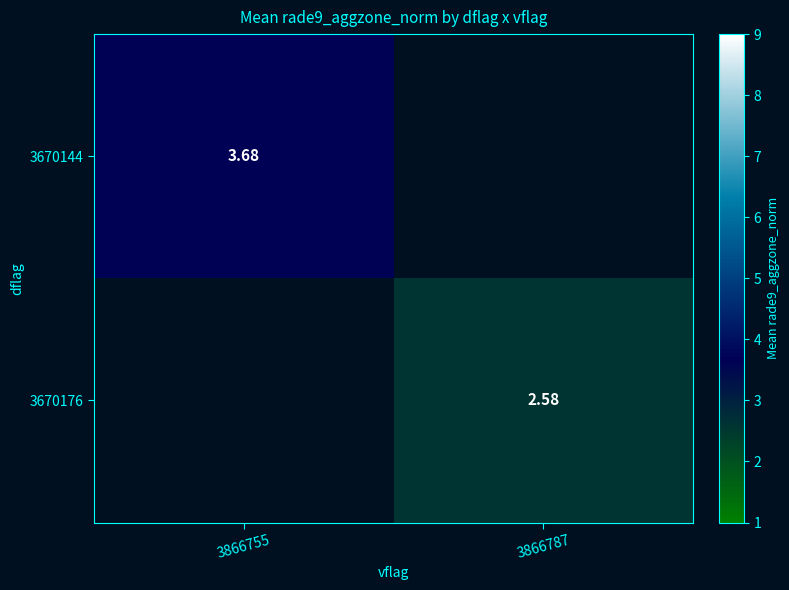

How many series are shown in this chart?

2